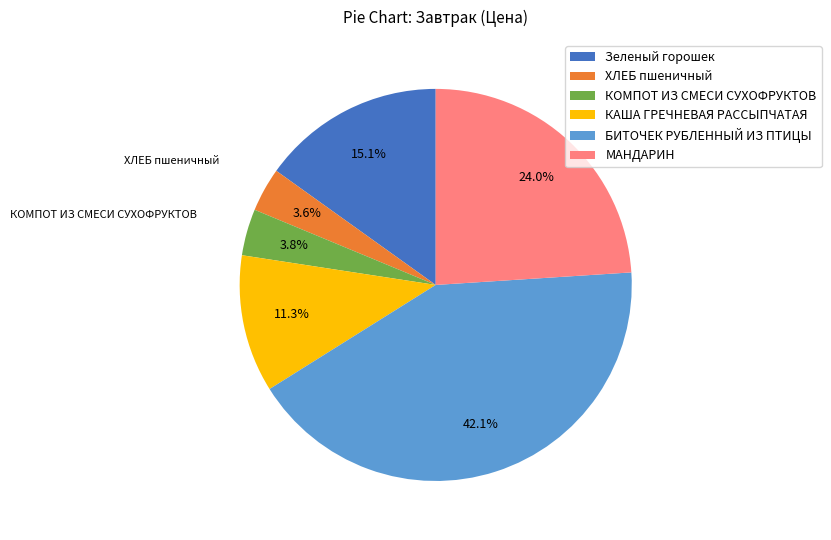

How many slices are in this pie chart?

6